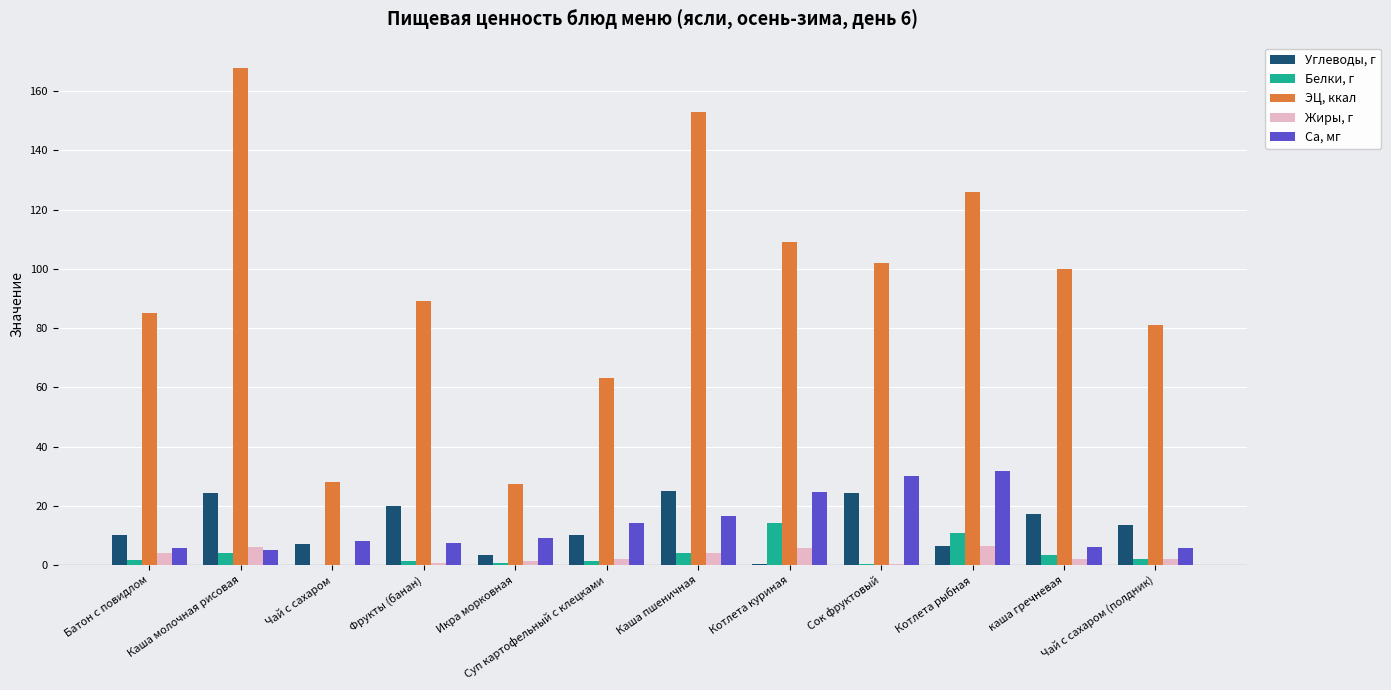

What is the spread (max minus min) of values at Котлета рыбная?

119.5